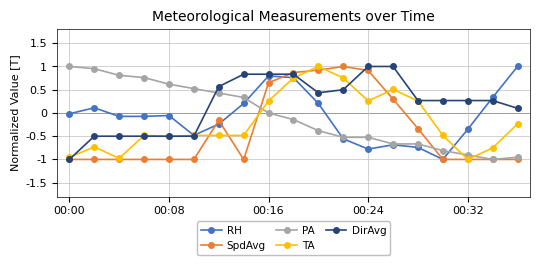

Which series has the largest total across all categories?

DirAvg